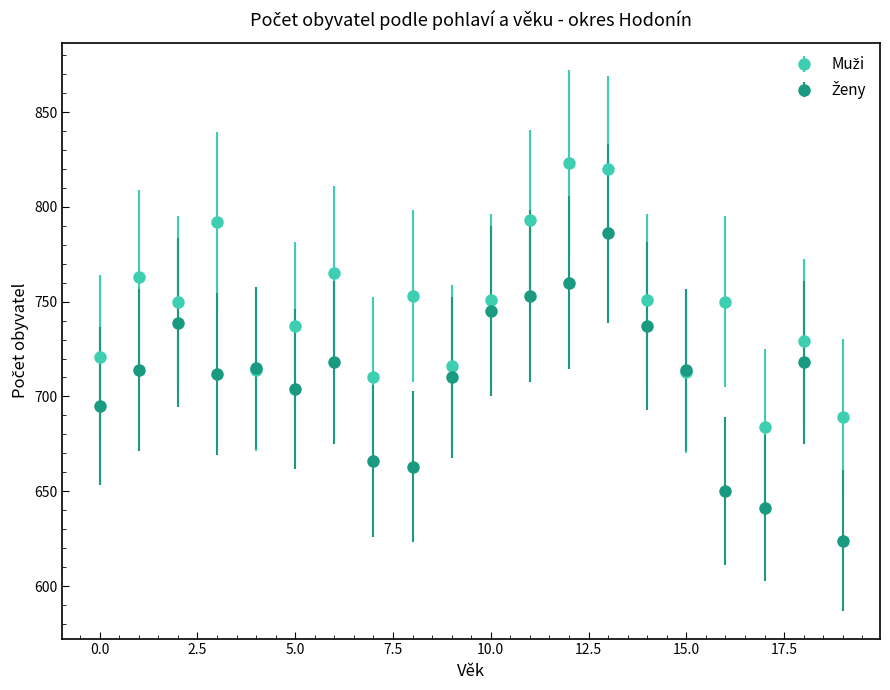

What is the smallest value displayed?

624